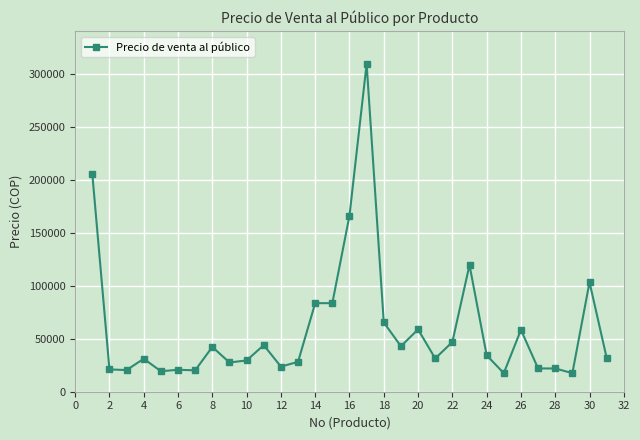

What is the value of the 10th point from the left?

29527